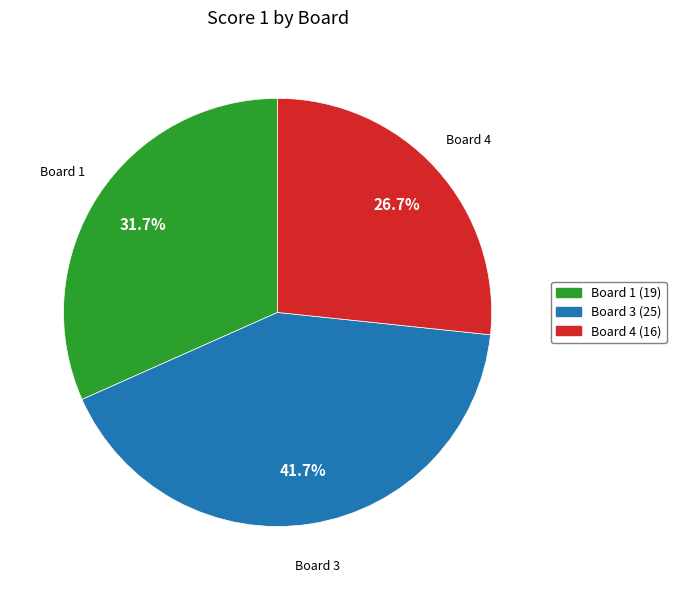

Is there any slice that represents more than half of the pie?

No